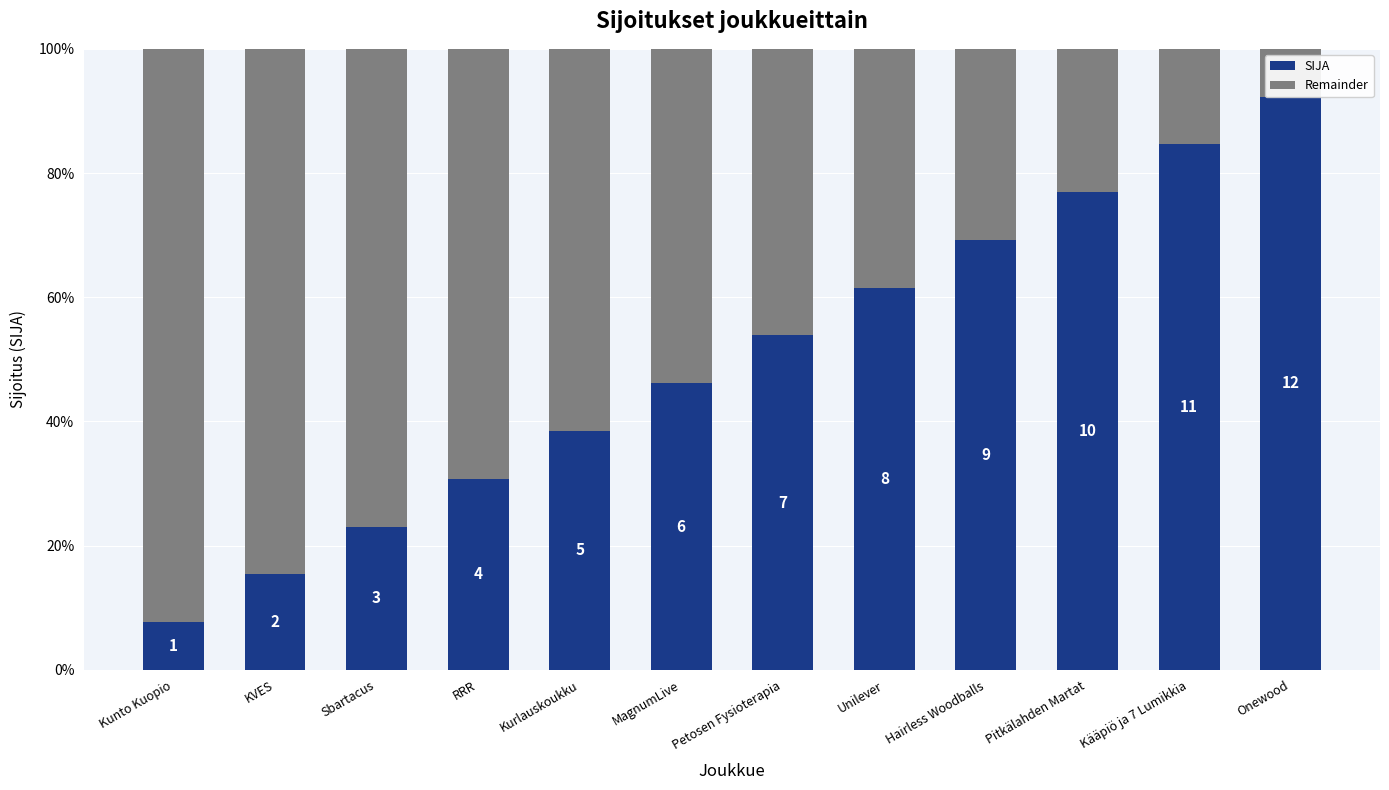

Which series has the largest total across all categories?

SIJA